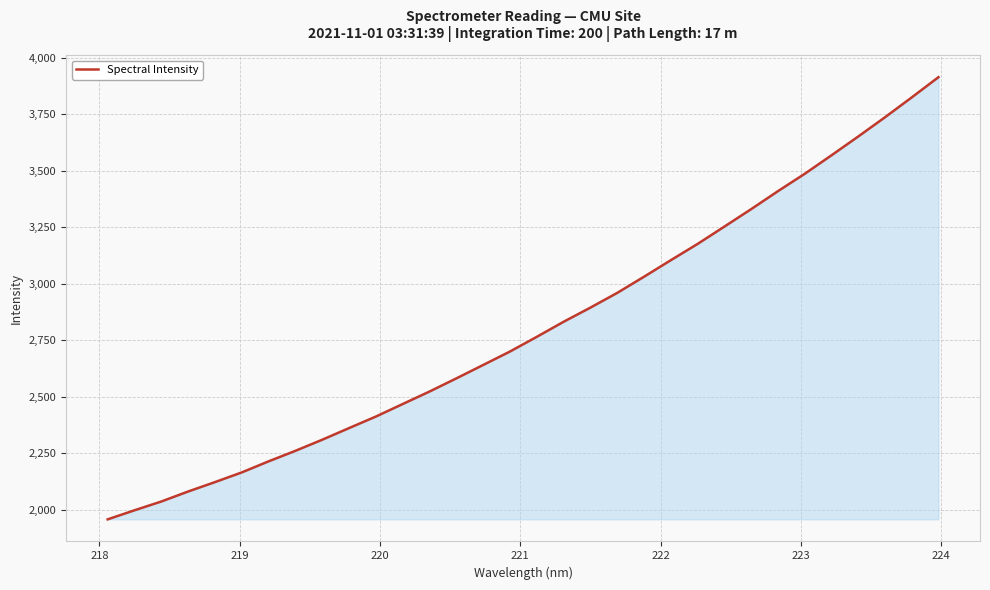

What is the difference between the maximum and minimum values?

1954.9